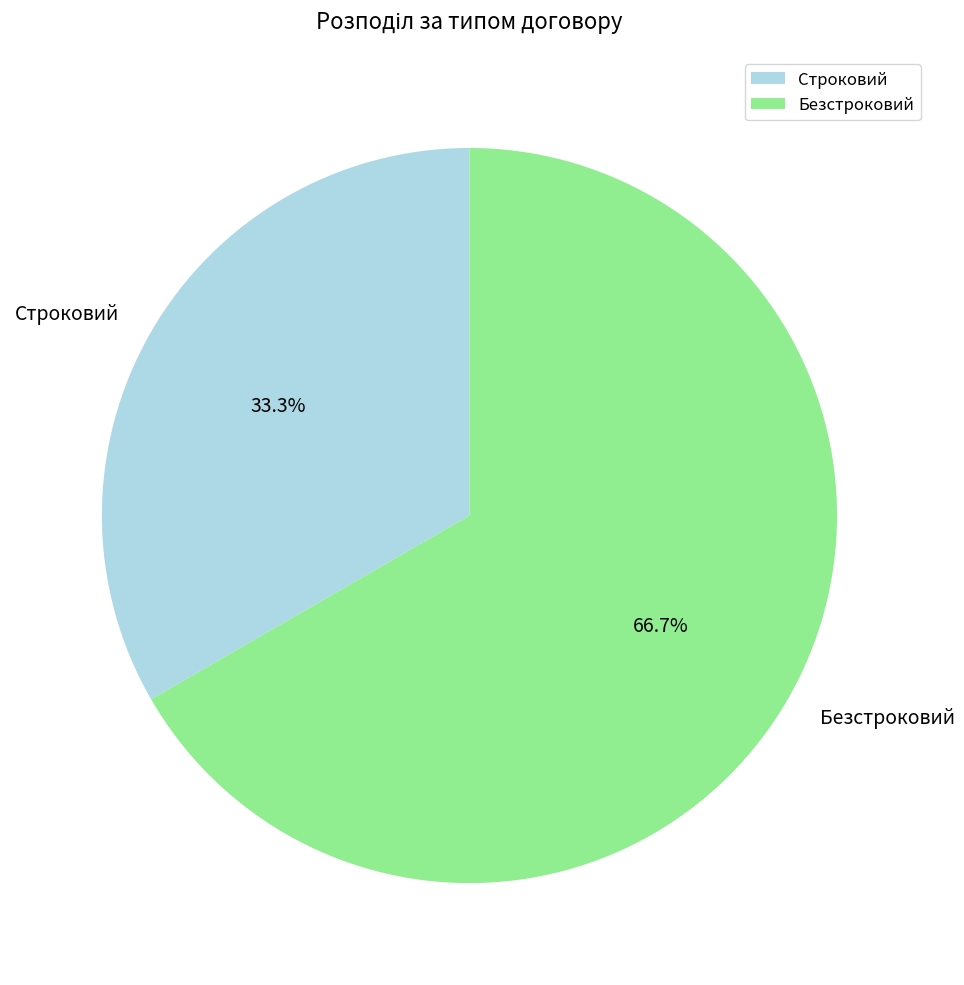

To the nearest percent, what portion does Строковий represent?

33%